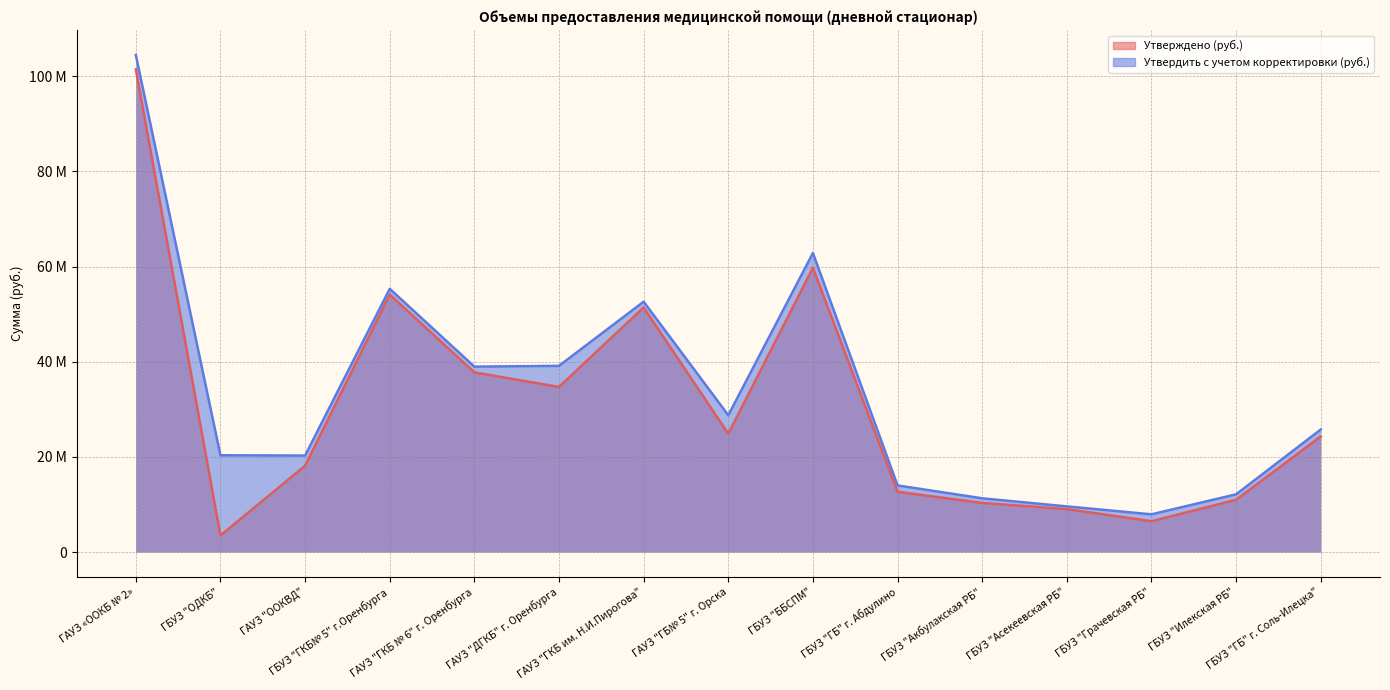

Between ГАУЗ "ГКБ им. Н.И.Пирогова" and ГАУЗ "ГБ№ 5" г. Орска, which is larger?

ГАУЗ "ГКБ им. Н.И.Пирогова"